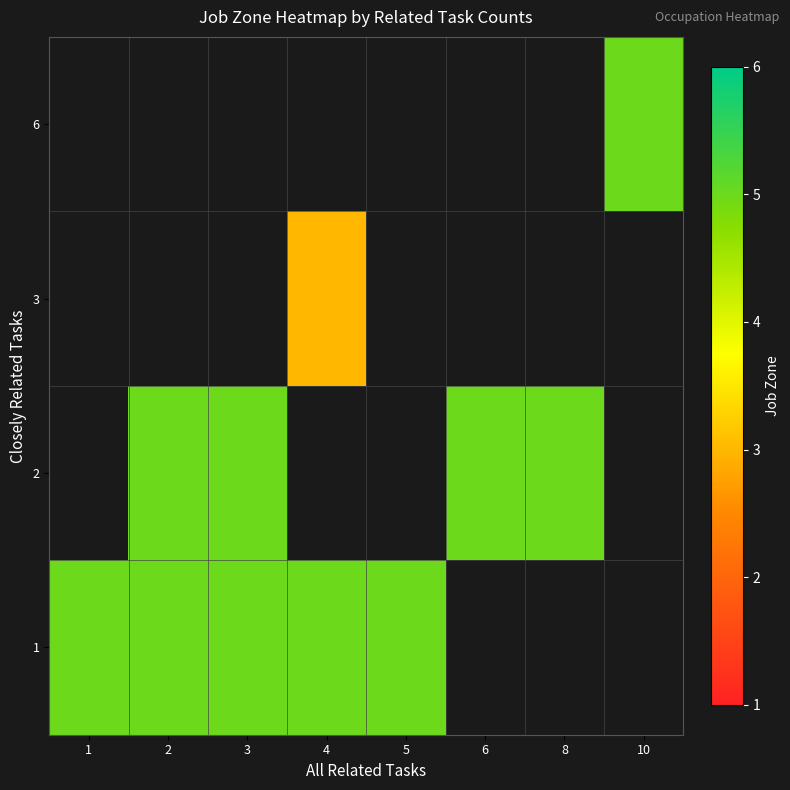

Is it true that 2 equals 5.0 at 3?

True